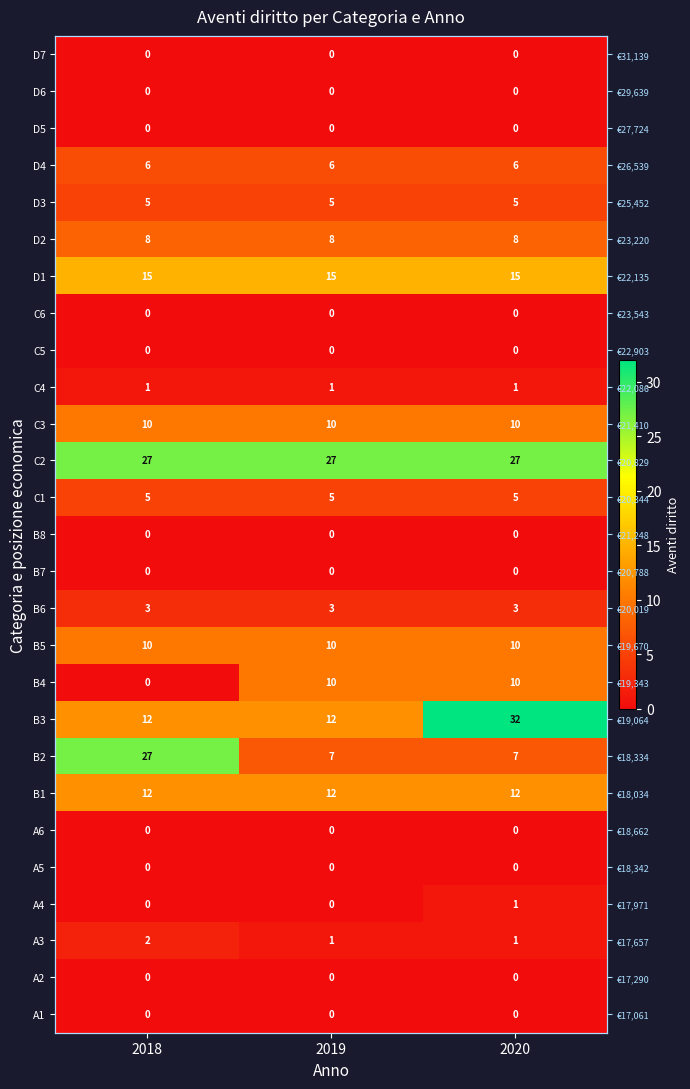

What is the sum of the C3 values at 2019 and 2018?

20